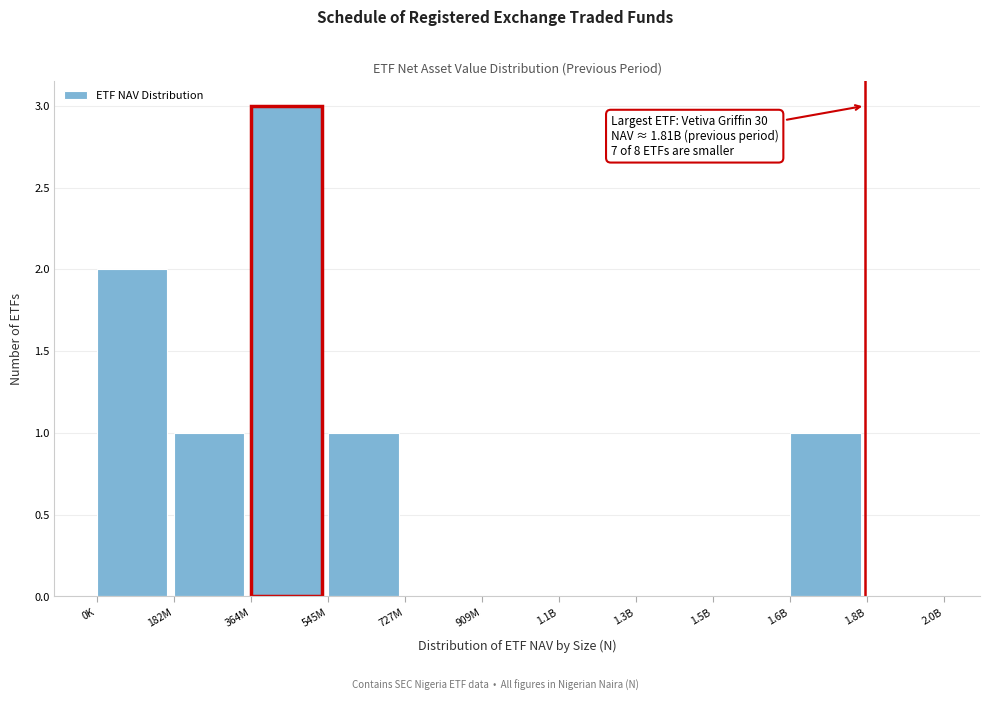

Reading right to left, what are all the values shown in this chart?

1.8B=0	1.6B=1	1.5B=0	1.3B=0	1.1B=0	909M=0	727M=0	545M=1	364M=3	182M=1	0K=2